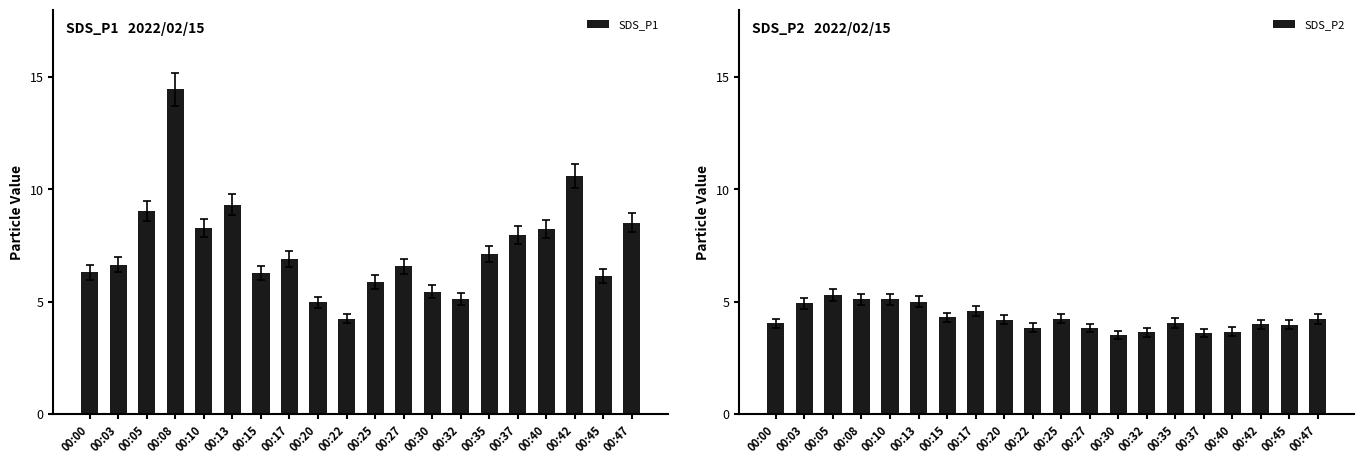

Which category has the highest value in the SDS_P1 series?

00:08